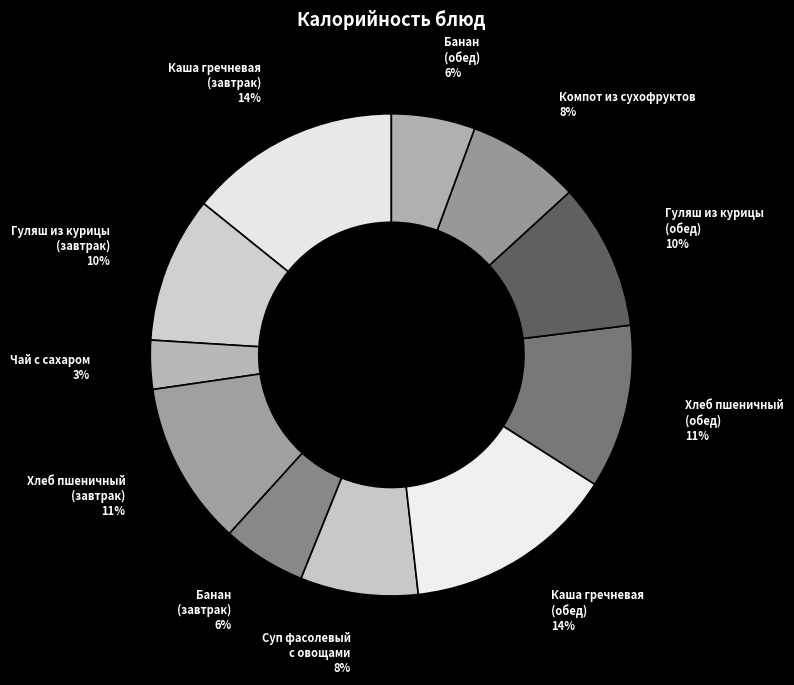

The Чай с сахаром slice represents 9% of the pie. True or false?

False